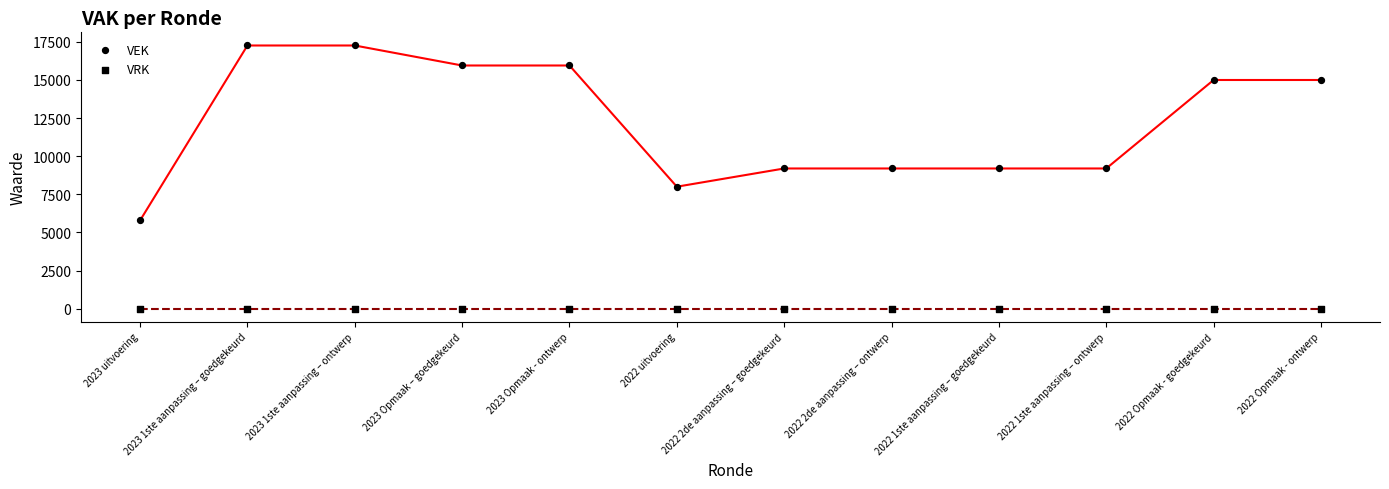

Which series contains the highest Y value?

VEK